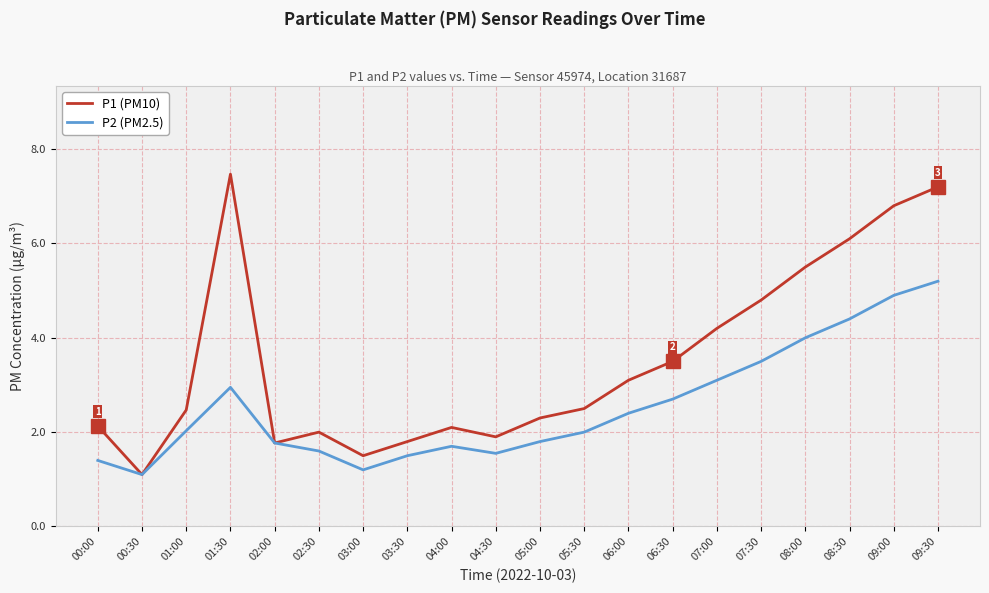

How many categories are shown in the chart?

20